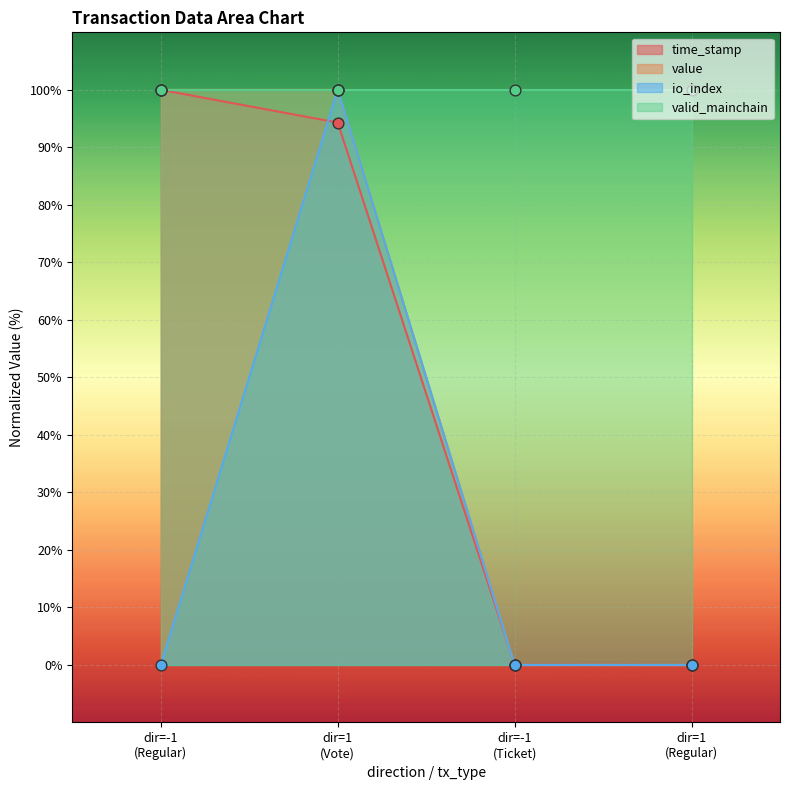

True or false: time_stamp has more than 2 points higher than both neighbors.

False